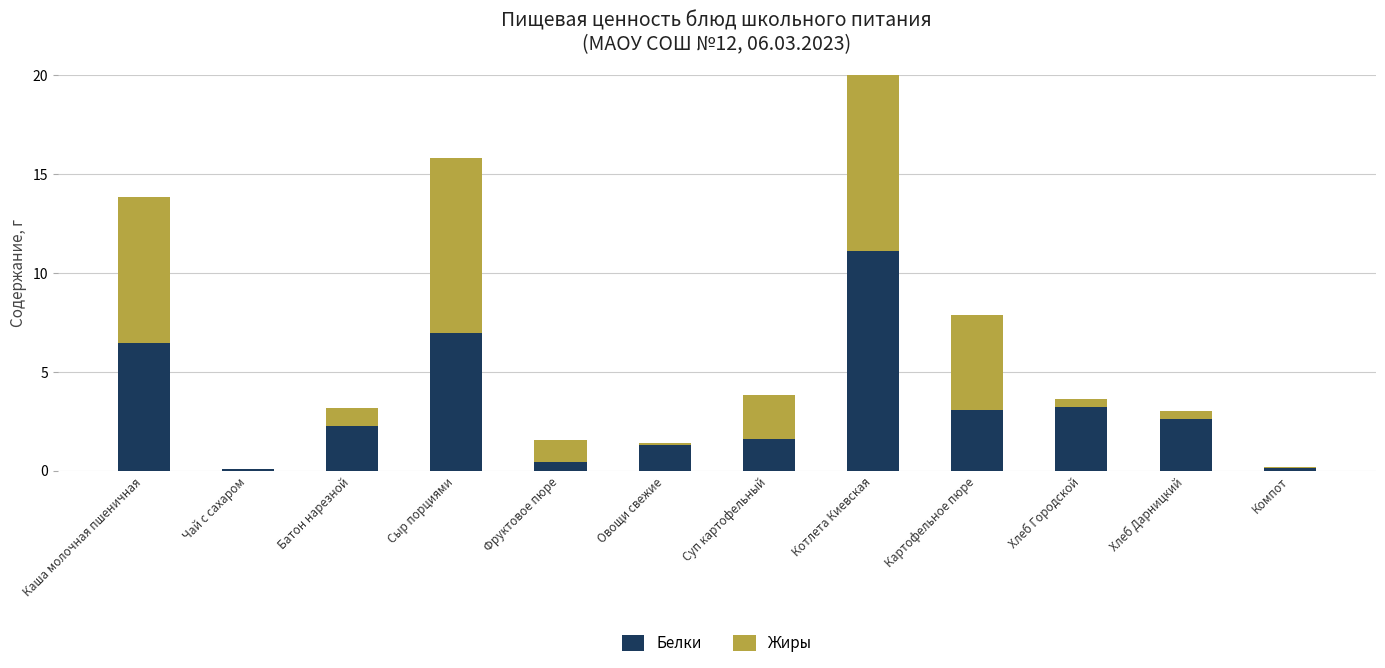

Count the number of data series in this chart.

2